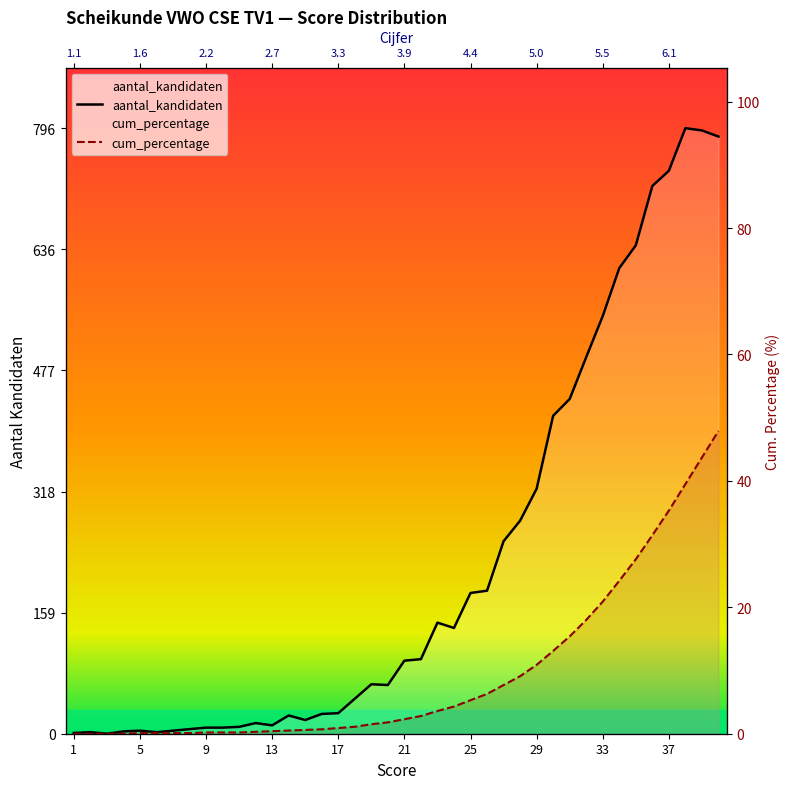

Rank the series by their average value, from lowest to highest.

cum_percentage, aantal_kandidaten